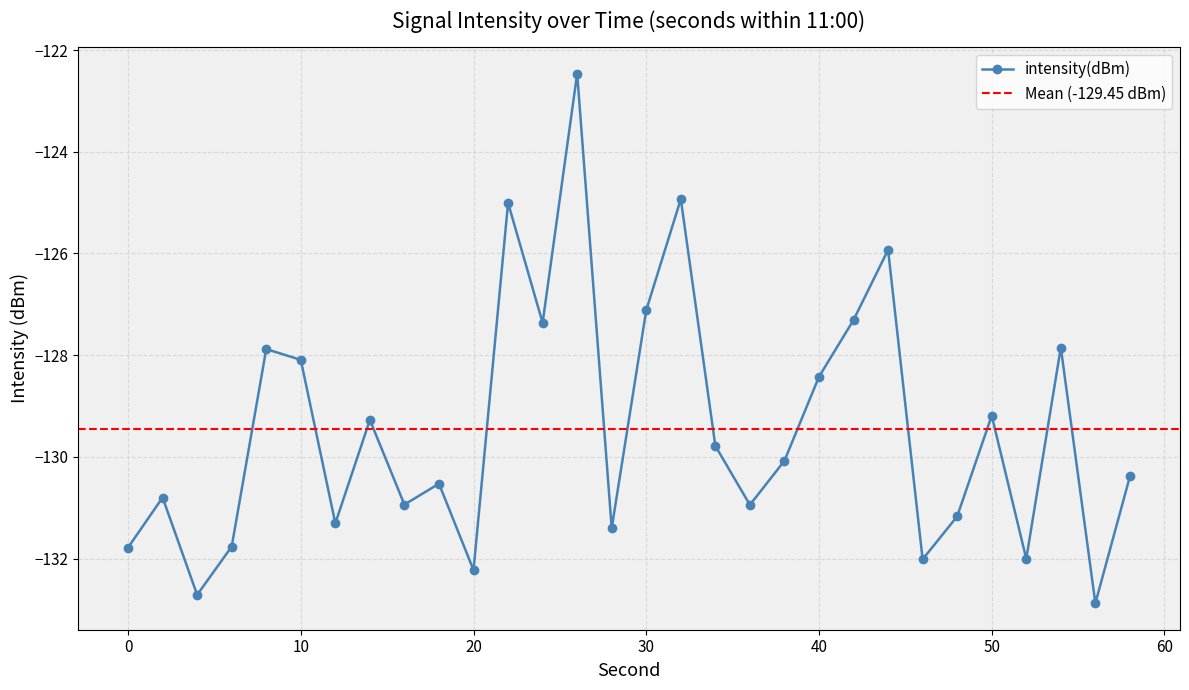

At which category does the chart reach its minimum across all series?

56